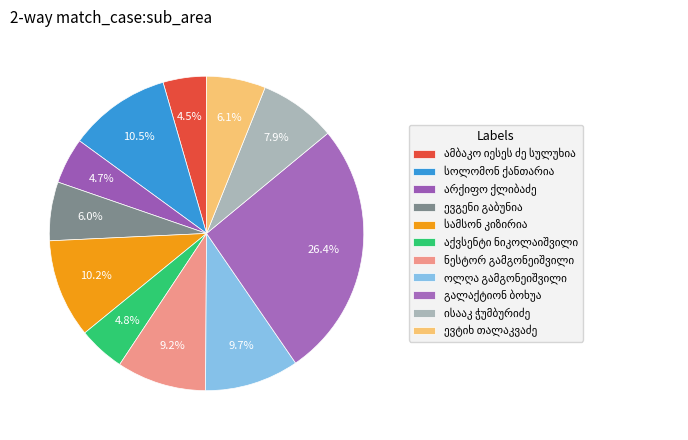

Which category has the smallest portion of the pie?

ამბაკო იესეს ძე სულუხია